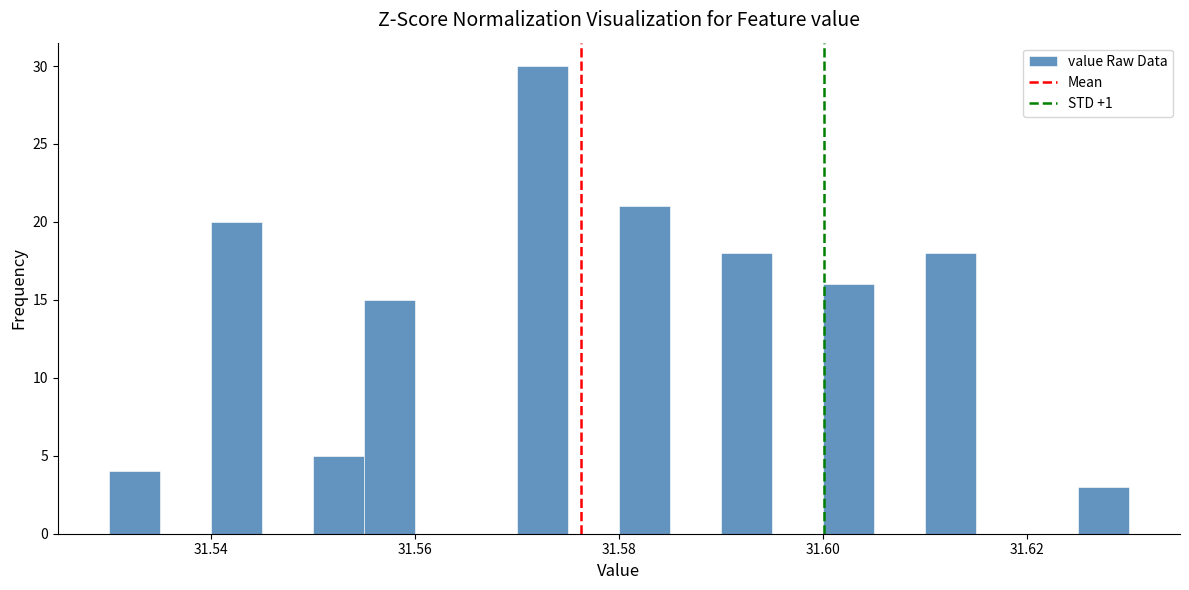

Read against the x-axis, roughly where is the centre of the tallest bar?

31.572